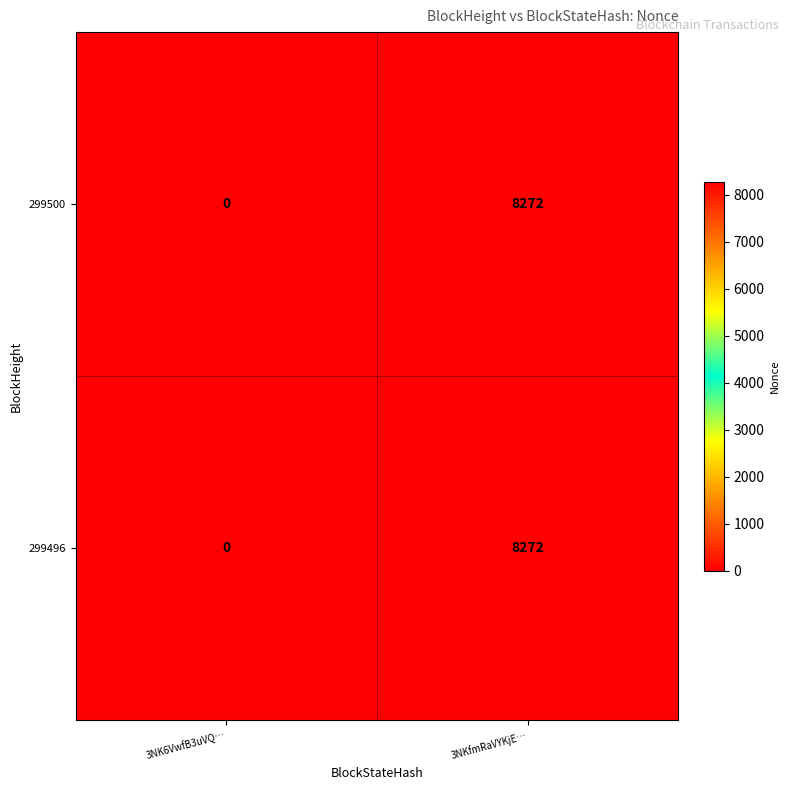

At how many categories does at least one series exceed 8018?

1